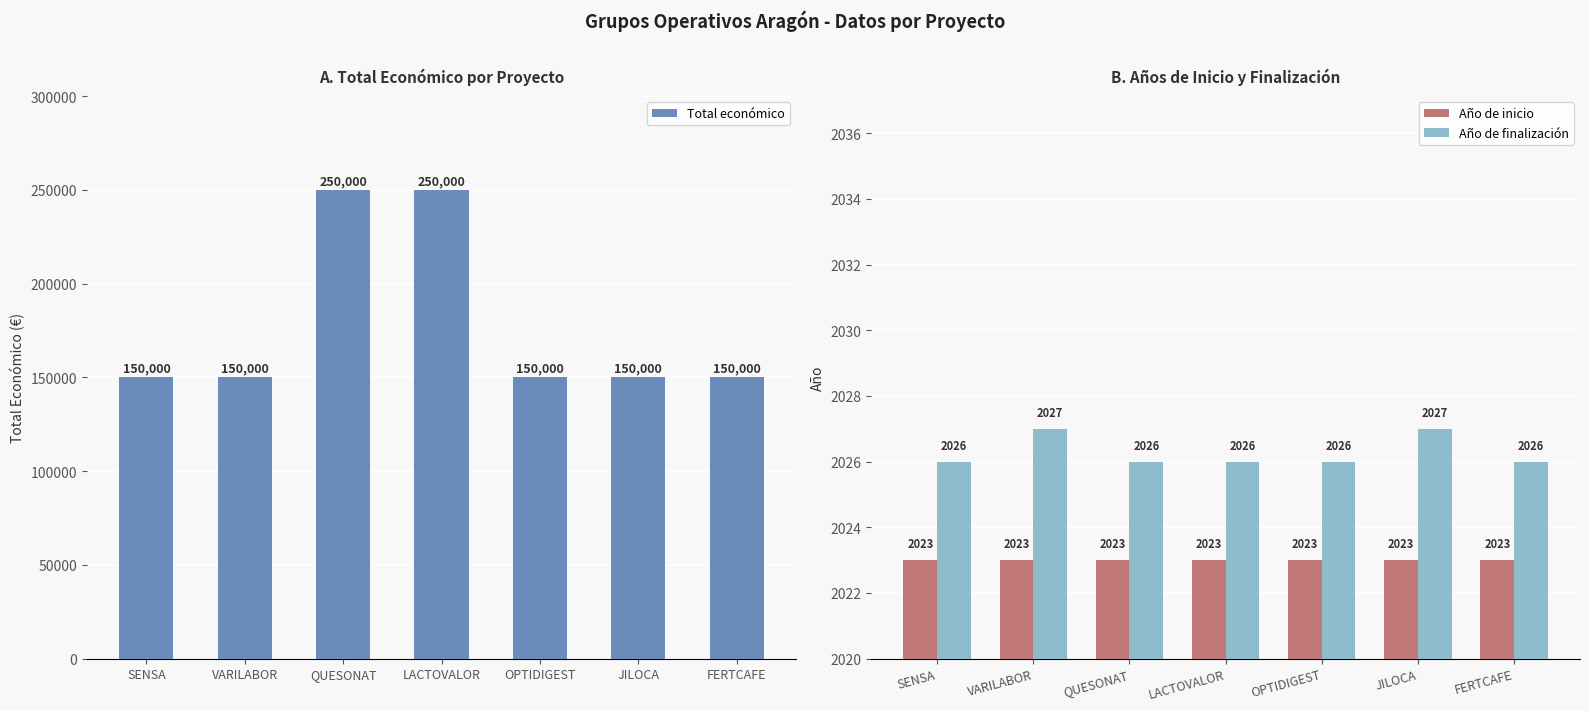

Which series has the largest range (max minus min)?

Total económico